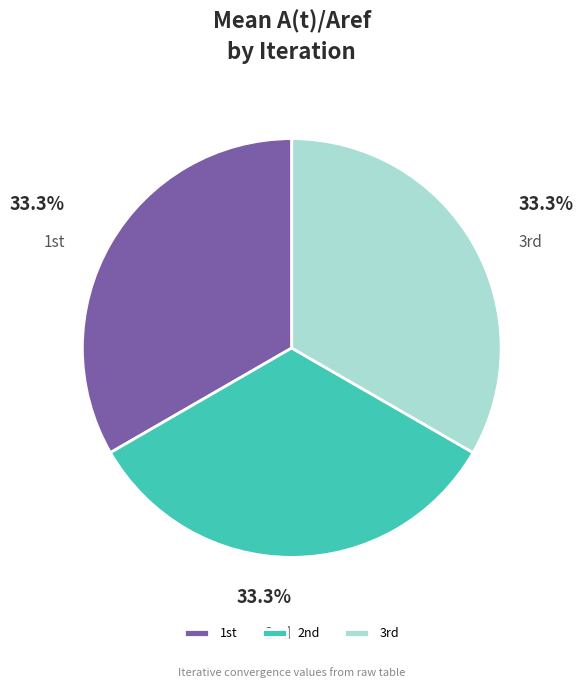

Is there a majority slice in this chart?

No